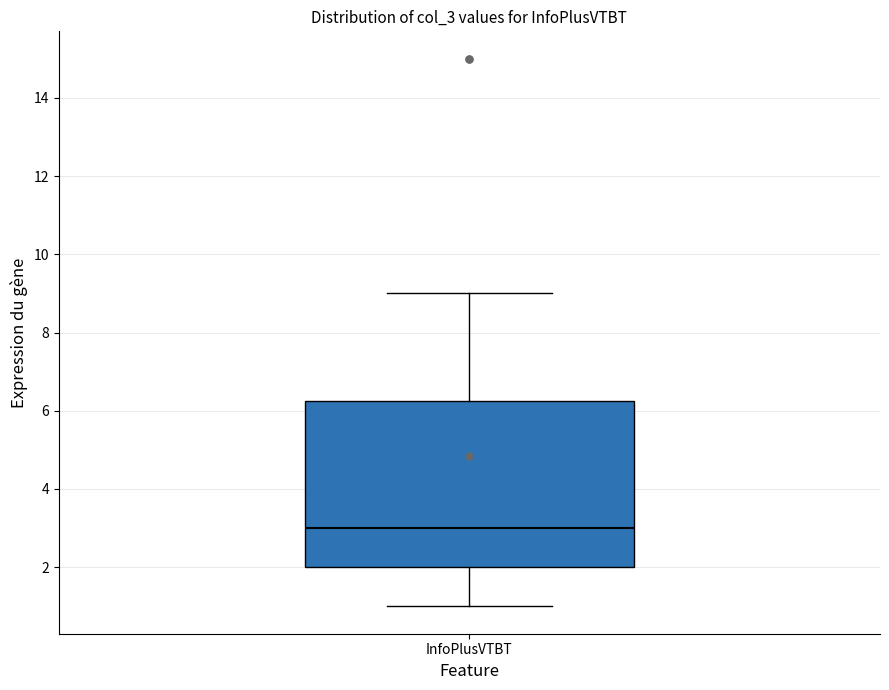

Transcribe this box plot: give where the median line is, the range the box spans, and where the two whiskers end, as read against the y-axis. The values are not printed on the chart, so give them approximately, as read against the axis.

median 3.0, box 2.0 to 6.2, whiskers 1.0 to 9.0